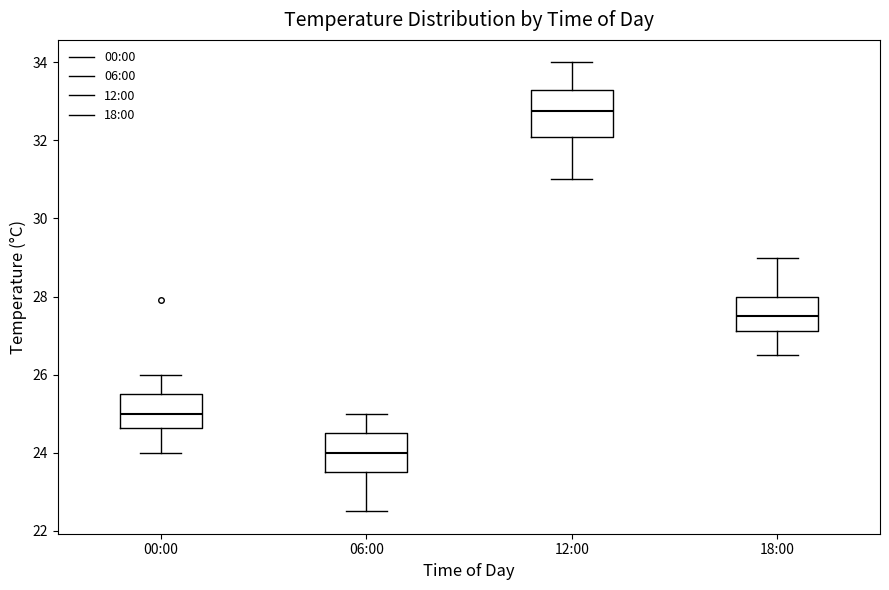

Which box is the tallest, from its lower edge to its upper edge?

12:00